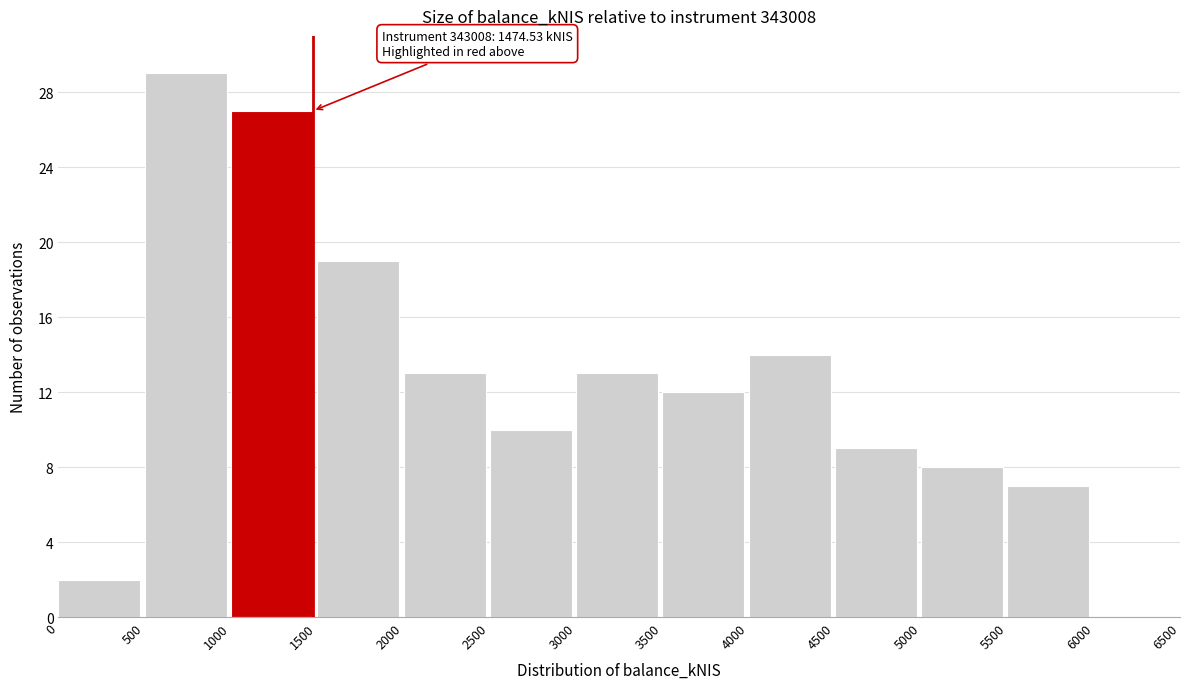

Which range on the x-axis has the tallest bar?

500 to 1000